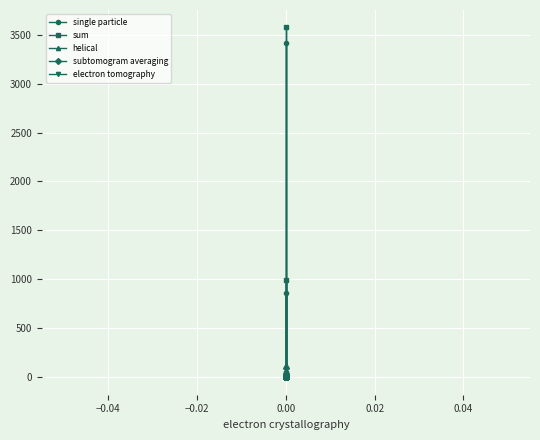

Which has a higher value, 19 or 15?

19